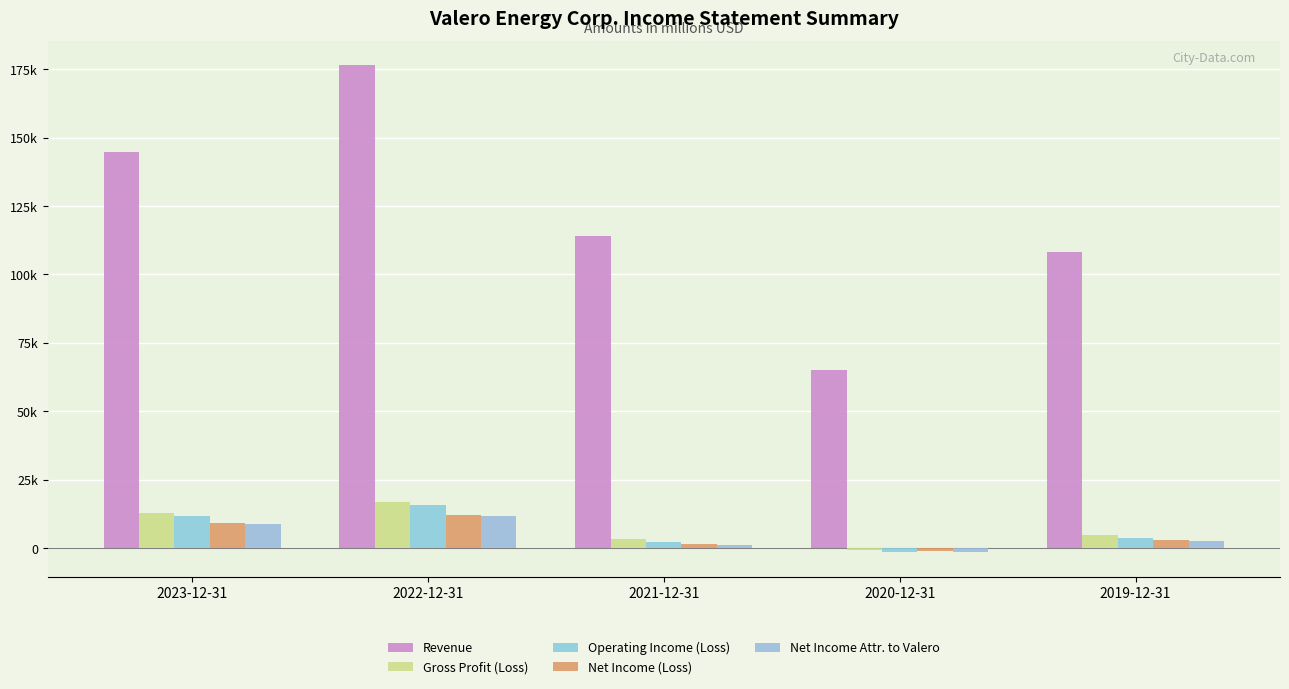

How many bars are there in total?

25